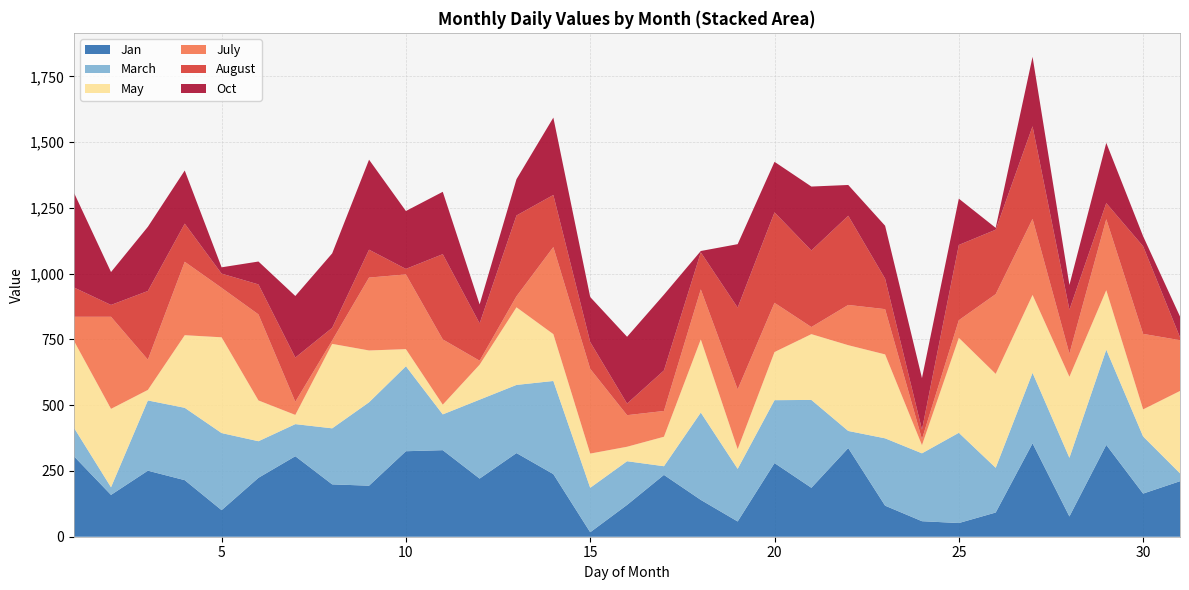

Reading left to right, what are all the values shown in this chart?

Jan: 305	159	251	215	101	224	306	199	194	325	329	221	318	238	17	121	235	140	58	280	186	337	118	59	52	92	355	77	349	164	211
March: 108	29	267	275	293	139	122	213	317	323	136	300	259	354	169	166	33	332	200	239	334	65	256	258	343	170	268	223	362	217	30
May: 330	298	40	276	364	155	35	321	197	65	37	133	295	178	130	55	112	278	75	183	250	326	319	31	361	357	296	308	226	103	313
July: 93	350	115	279	188	327	50	13	277	284	248	15	42	331	322	120	98	190	227	187	27	153	172	23	67	303	289	88	270	287	193
August: 111	45	261	145	54	114	168	48	106	21	324	142	307	198	102	44	154	141	311	344	291	339	116	36	286	245	352	167	61	333	11
Oct: 359	125	244	202	24	87	234	283	342	220	237	72	138	294	171	254	288	5	241	192	243	117	201	196	176	7	264	94	229	38	79